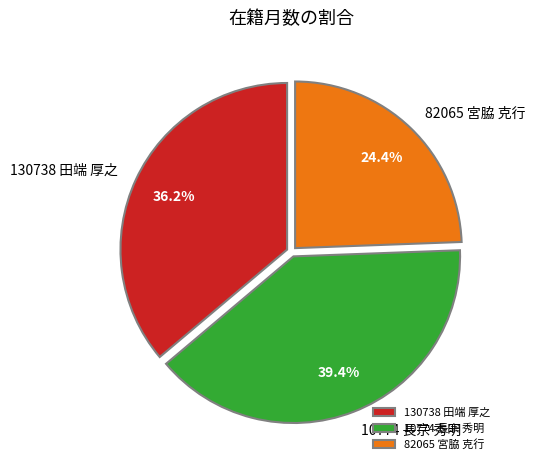

The 10774 長宗 秀明 slice represents 39% of the pie. True or false?

True